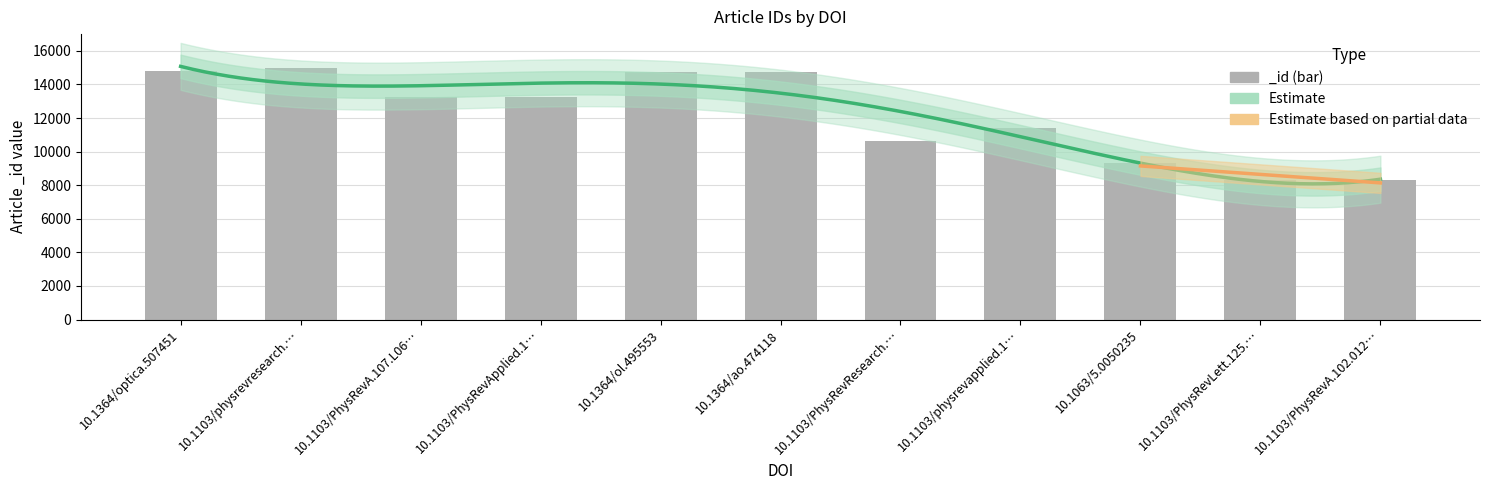

What is the difference between the maximum and minimum values?

6695